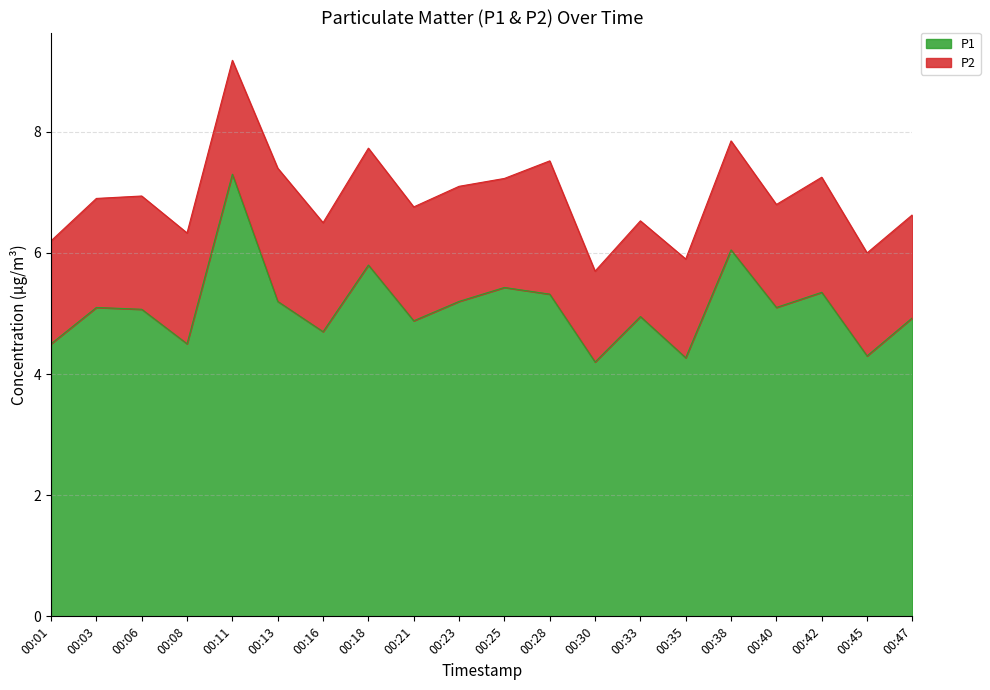

What is the maximum value shown in the chart?

7.3